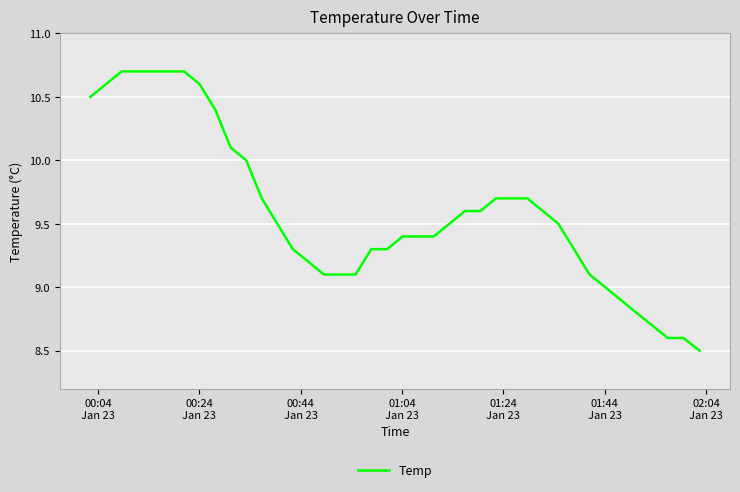

What is the difference between the maximum and minimum values?

2.2